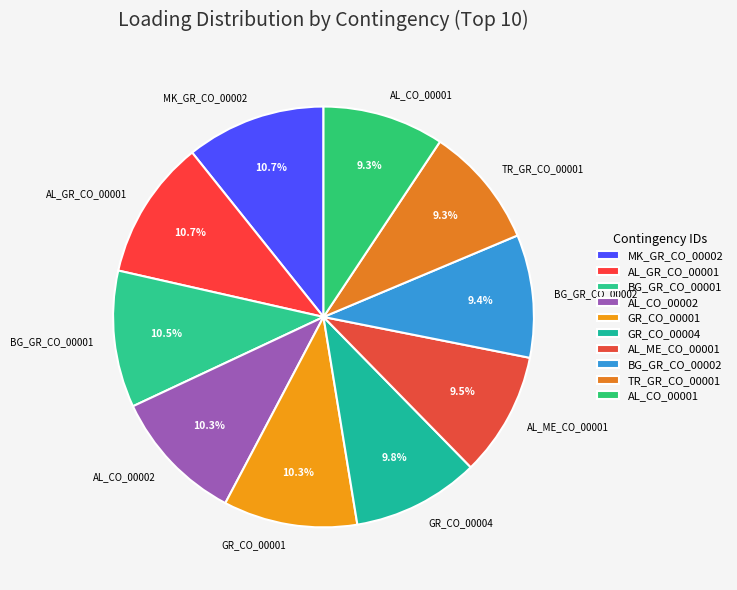

To the nearest percent, what is the difference between the AL_ME_CO_00001 and AL_CO_00002 slice percentages?

1%